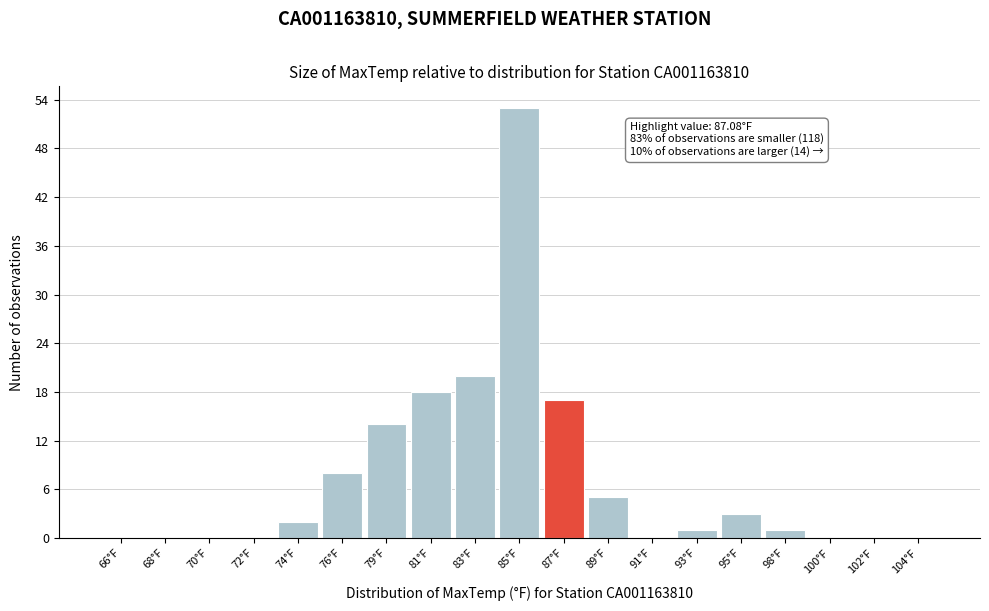

Reading left to right, what are all the values shown in this chart?

66°F=0	68°F=0	70°F=0	72°F=0	74°F=2	76°F=8	79°F=14	81°F=18	83°F=20	85°F=53	87°F=17	89°F=5	91°F=0	93°F=1	95°F=3	98°F=1	100°F=0	102°F=0	104°F=0